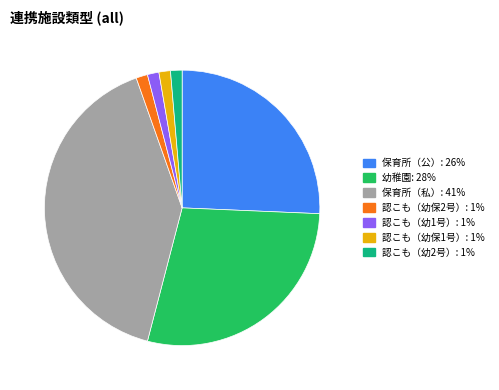

True or false: 幼稚園 accounts for 28% of the total.

True